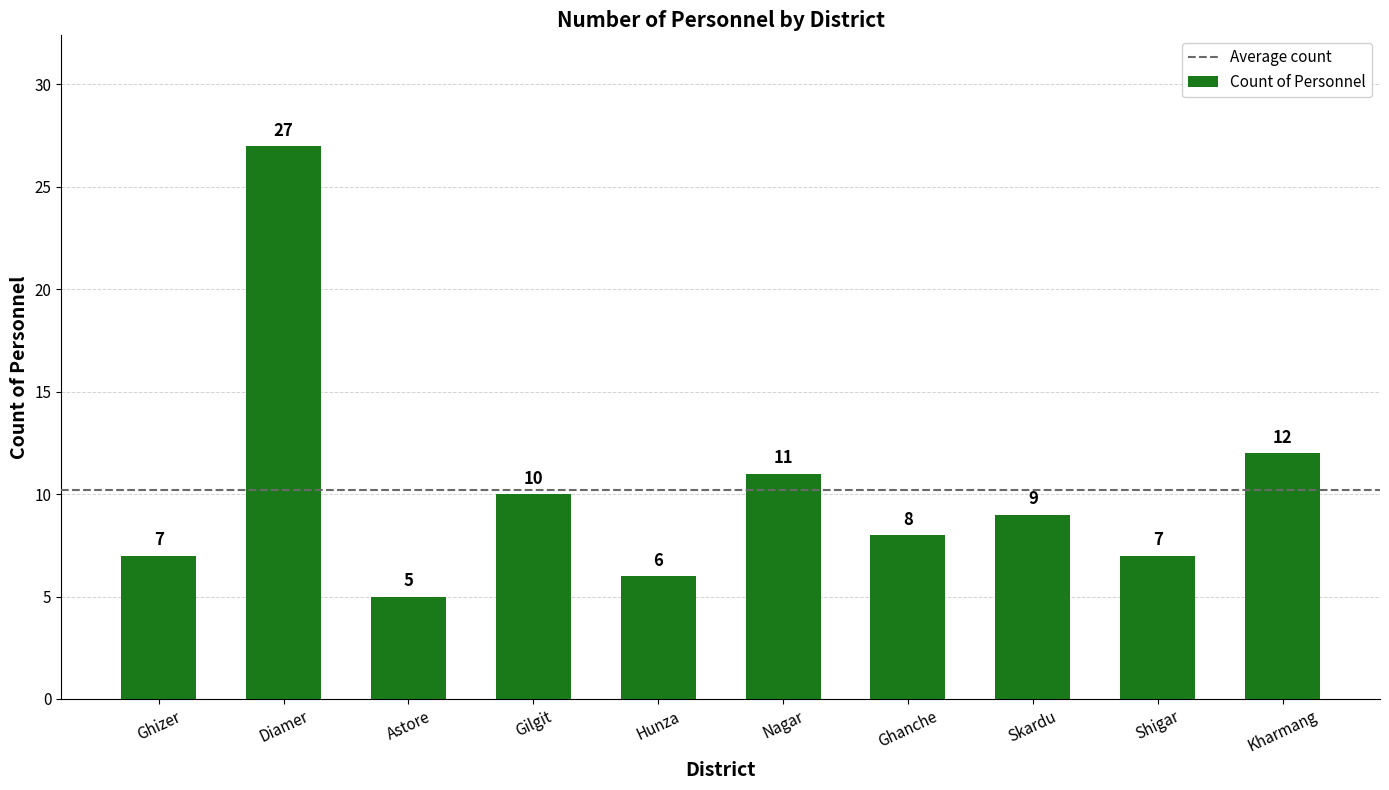

Which label corresponds to the largest value in the chart?

Diamer